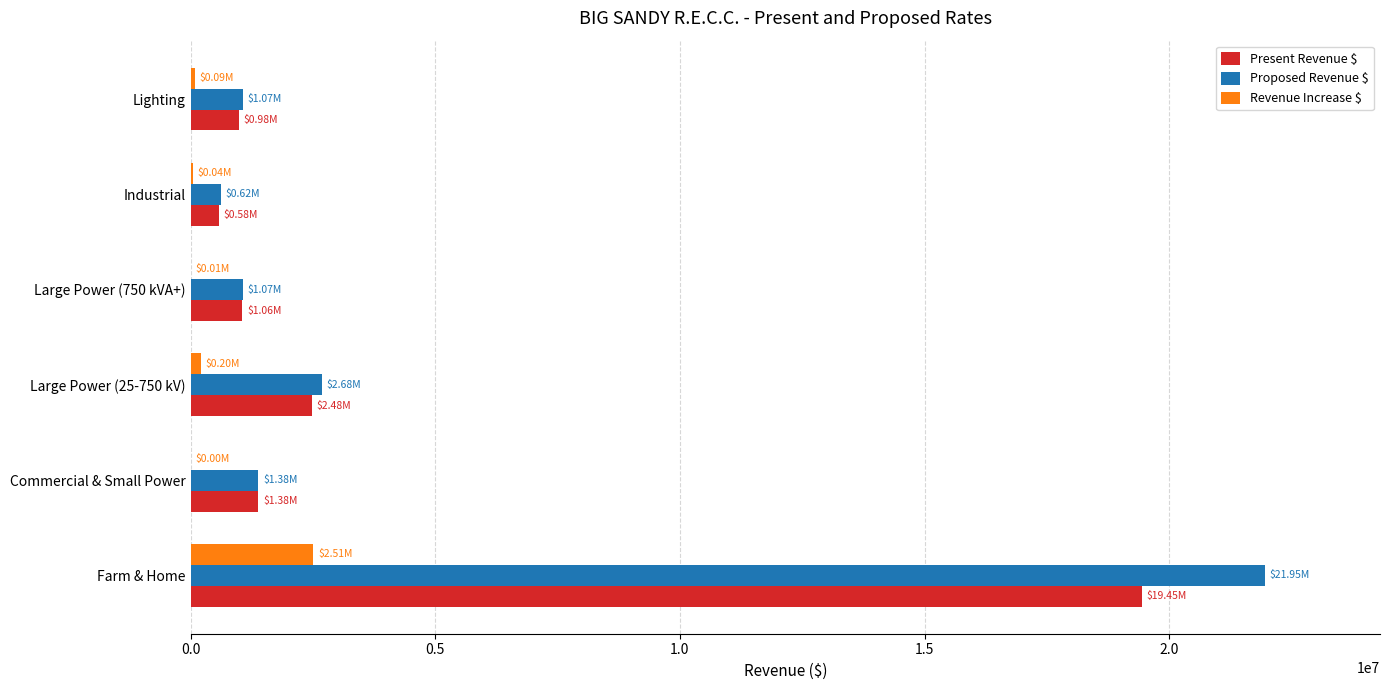

What is the sum of all Revenue Increase $ values?

2854228.4